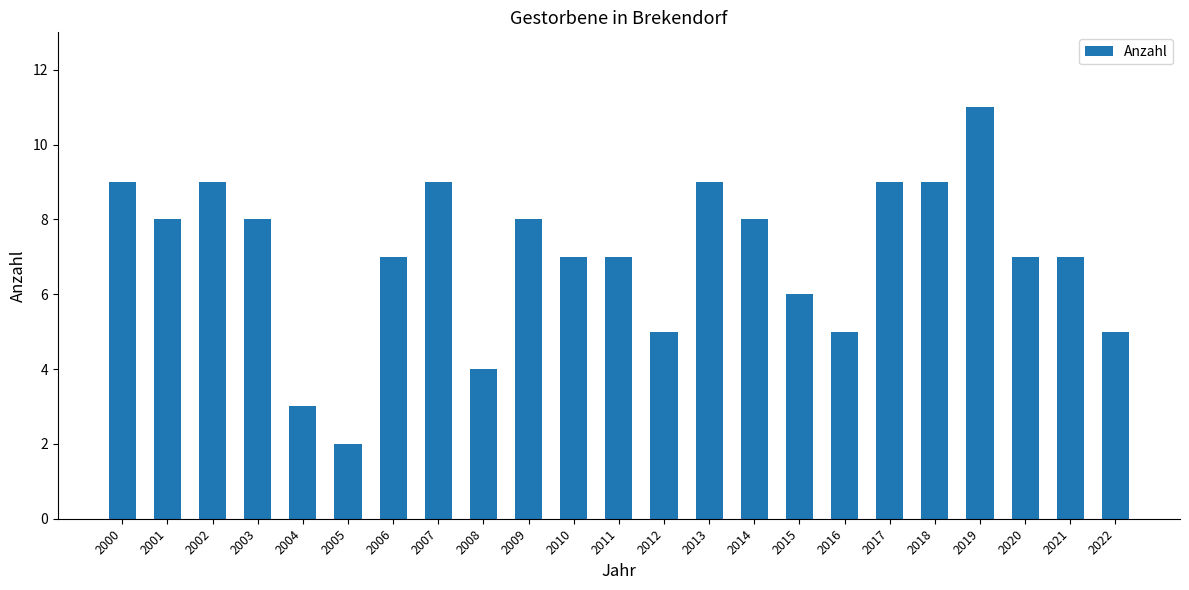

The value at 2002 is 13. True or false?

False